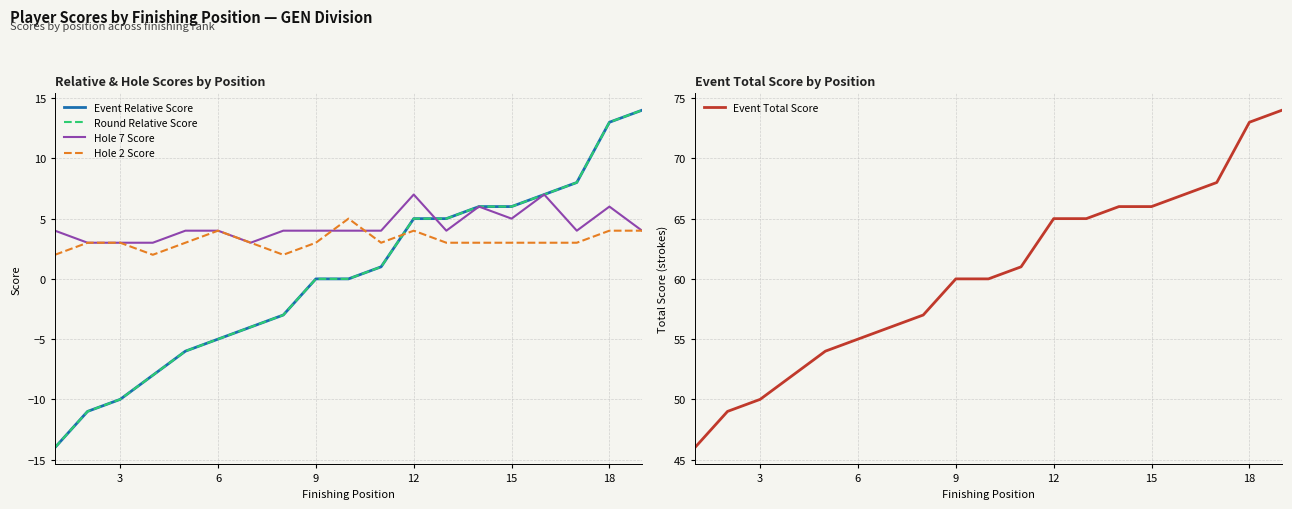

Which series has the largest range (max minus min)?

Event Relative Score